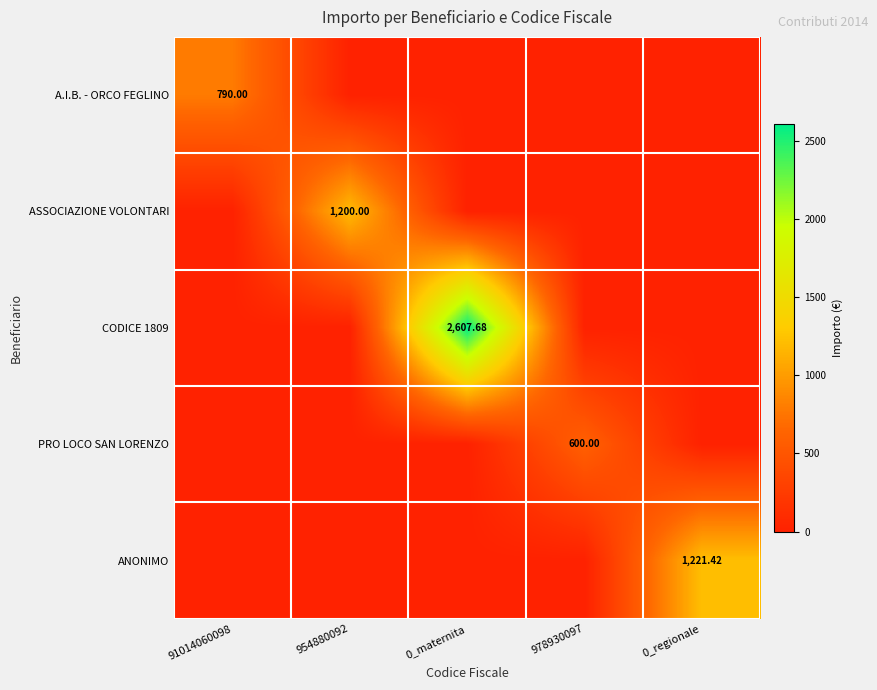

At which category is the sum across all series the highest?

0_maternita